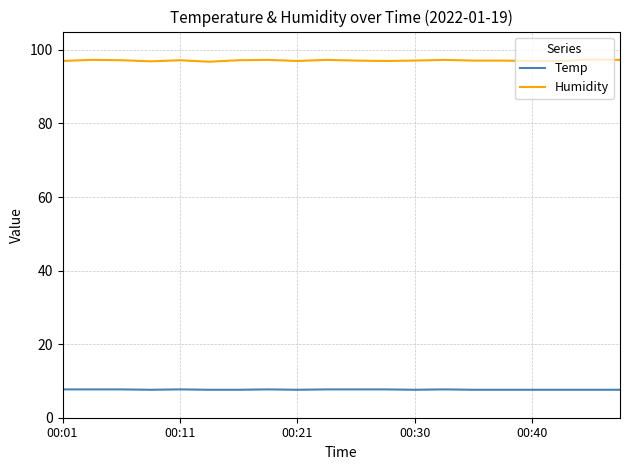

What is the difference between the maximum and minimum values in the Humidity series?

0.6